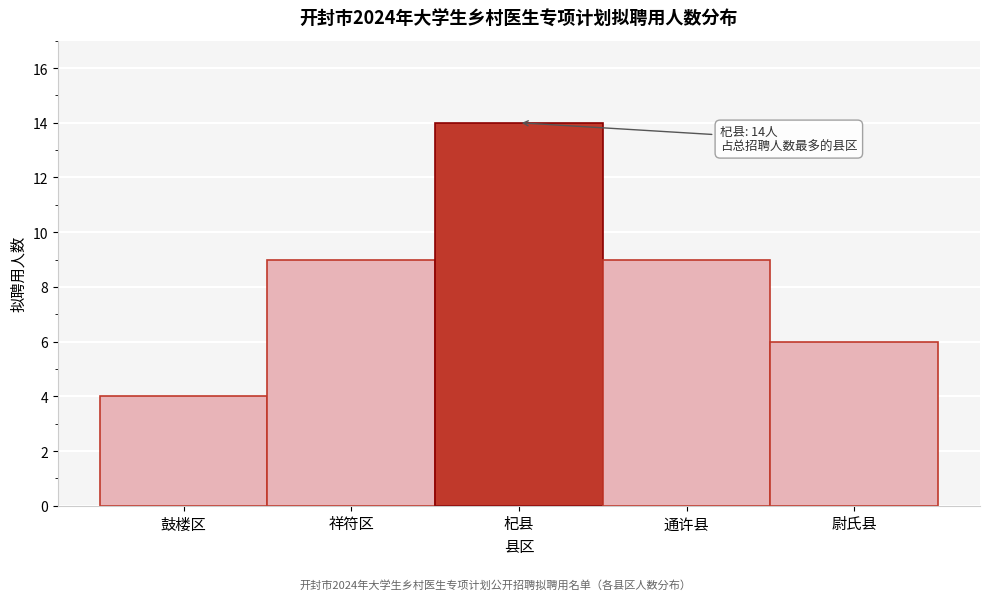

Reading left to right, extract all data points from this chart.

鼓楼区=4	祥符区=9	杞县=14	通许县=9	尉氏县=6